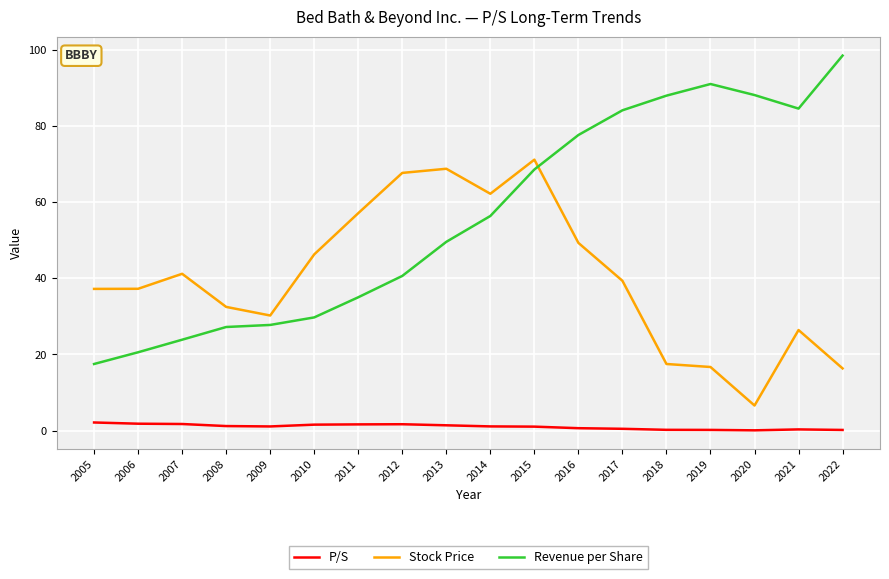

True or false: Stock Price has more than 2 interior local peaks.

True